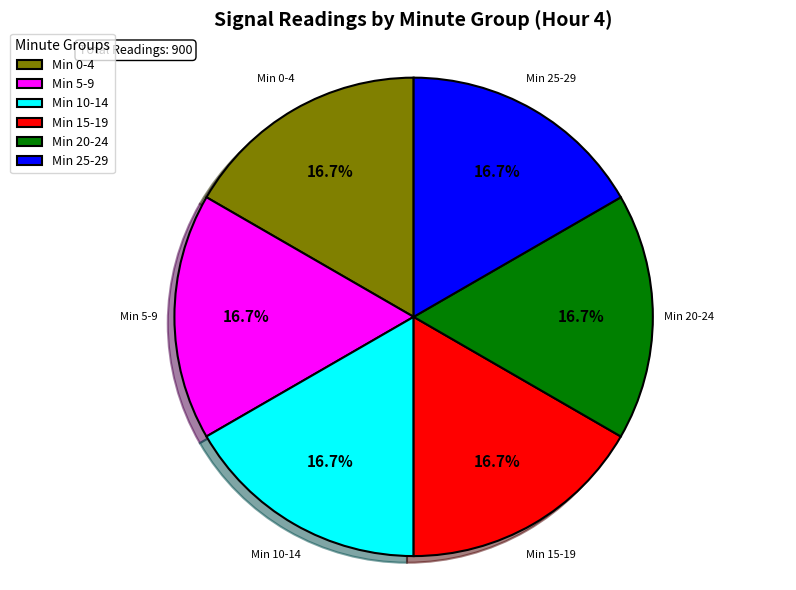

Is there any slice that represents more than half of the pie?

No